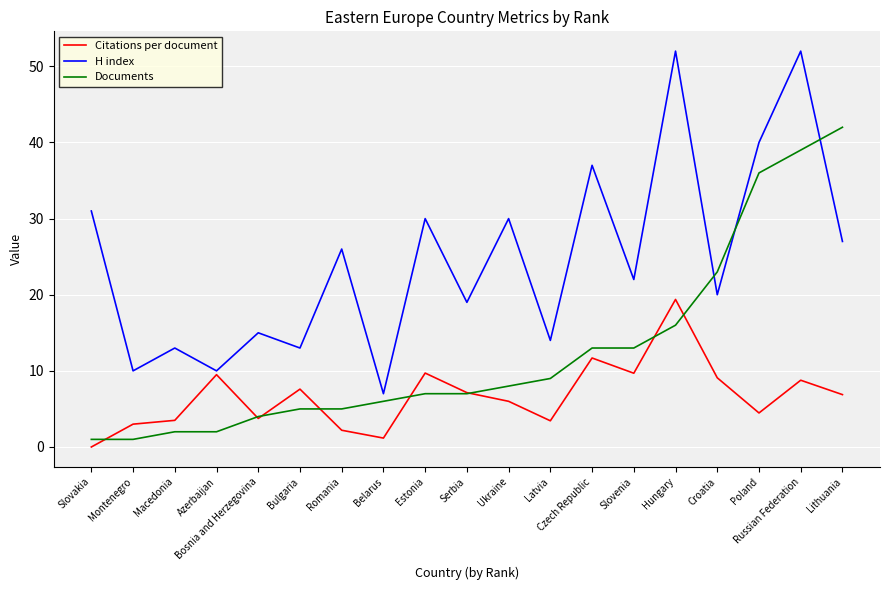

What position from the left is Russian Federation?

18